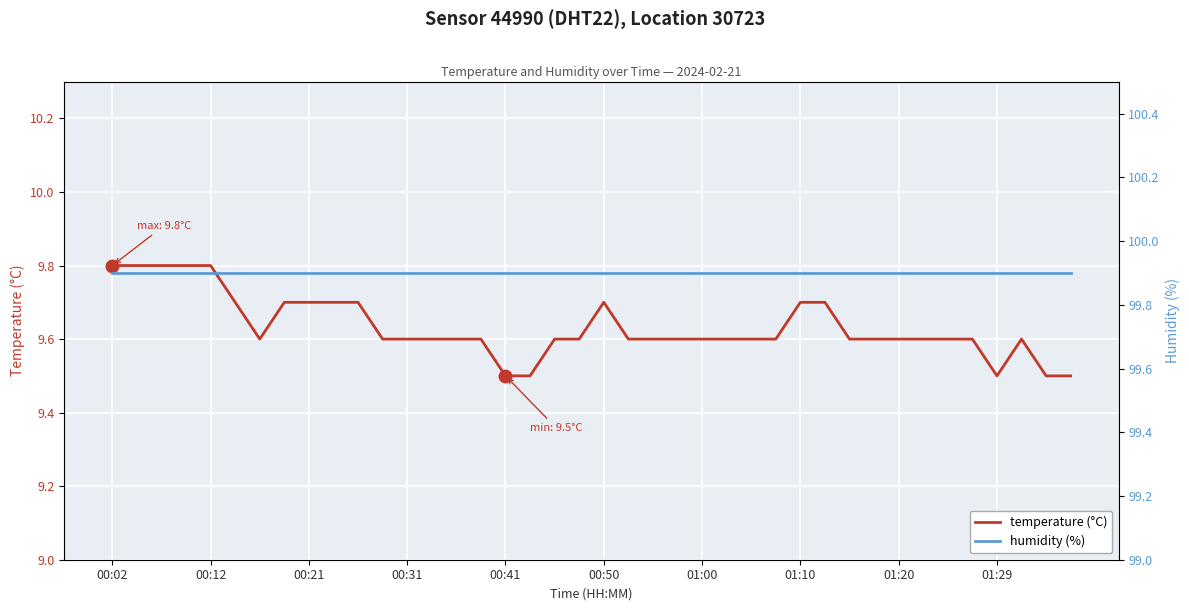

What is the minimum value for temperature (°C)?

9.5